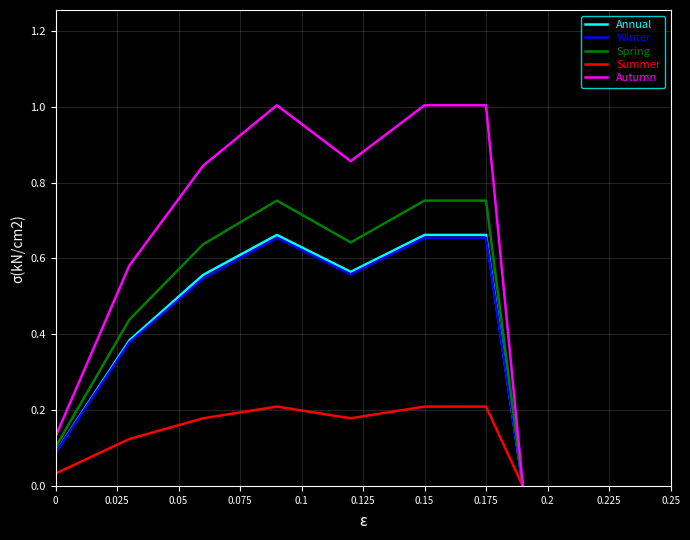

Which series has the largest total across all categories?

Autumn